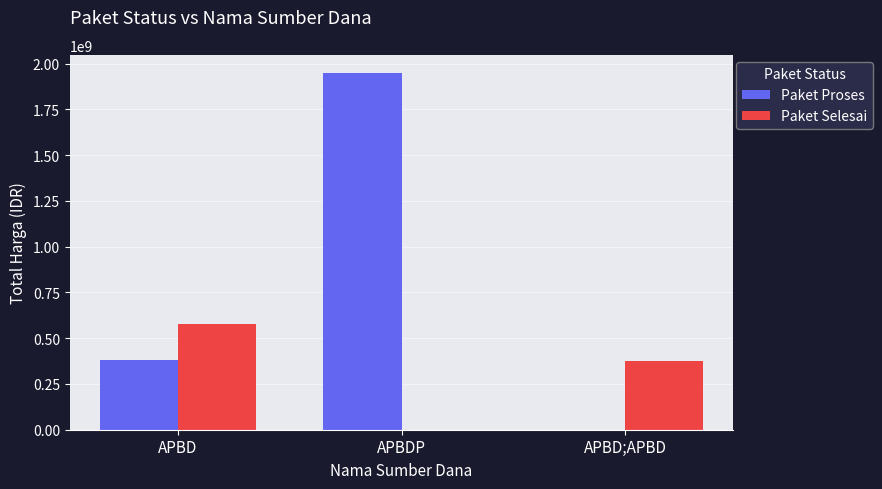

Count the number of data series in this chart.

2